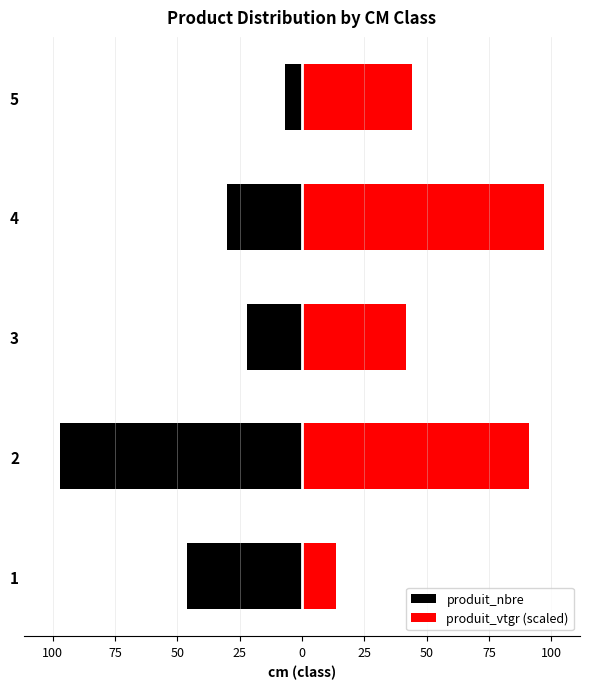

Reading left to right, extract all data points from this chart.

produit_nbre: 125=-46.0	100=-97.0	75=-22.0	50=-30.0	25=-7.0
produit_vtgr (scaled): 125=13.5	100=91.0	75=41.6	50=97.0	25=44.1